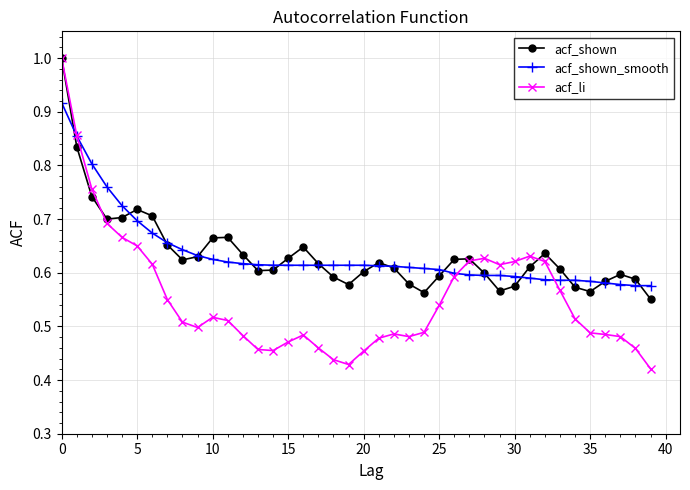

True or false: acf_li has more than 2 points higher than both neighbors.

True